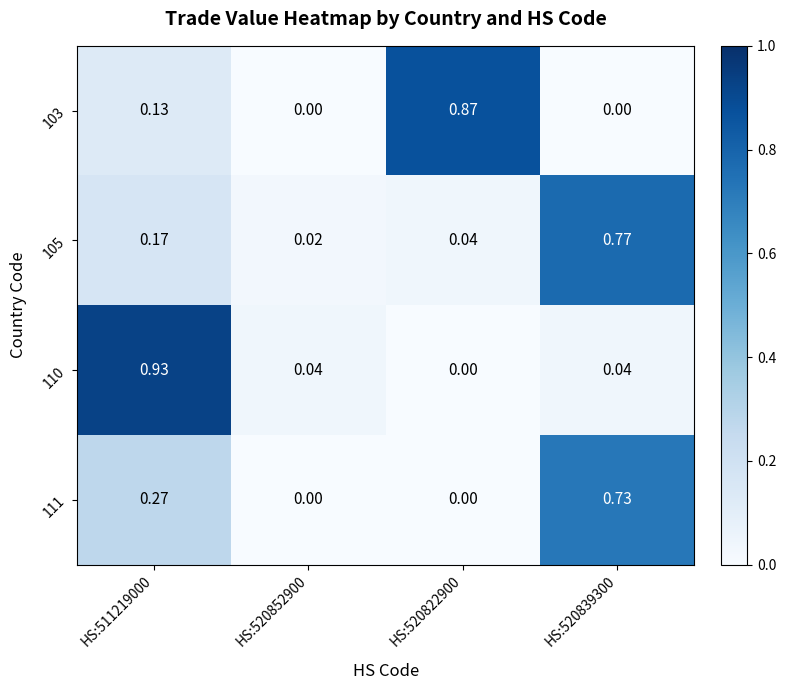

Between HS:511219000 and HS:520822900, which series saw the biggest shift?

110